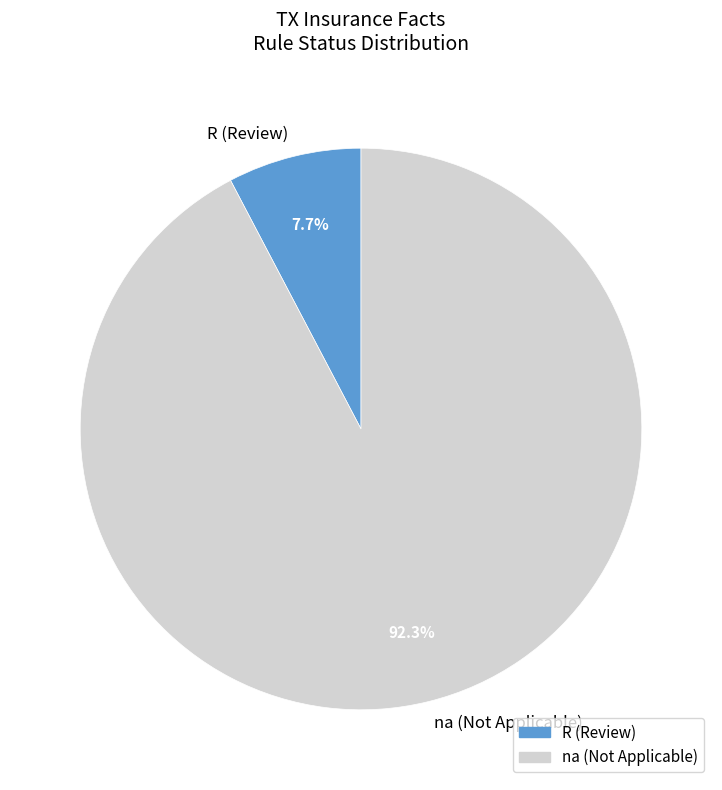

Does any single category account for the majority?

Yes